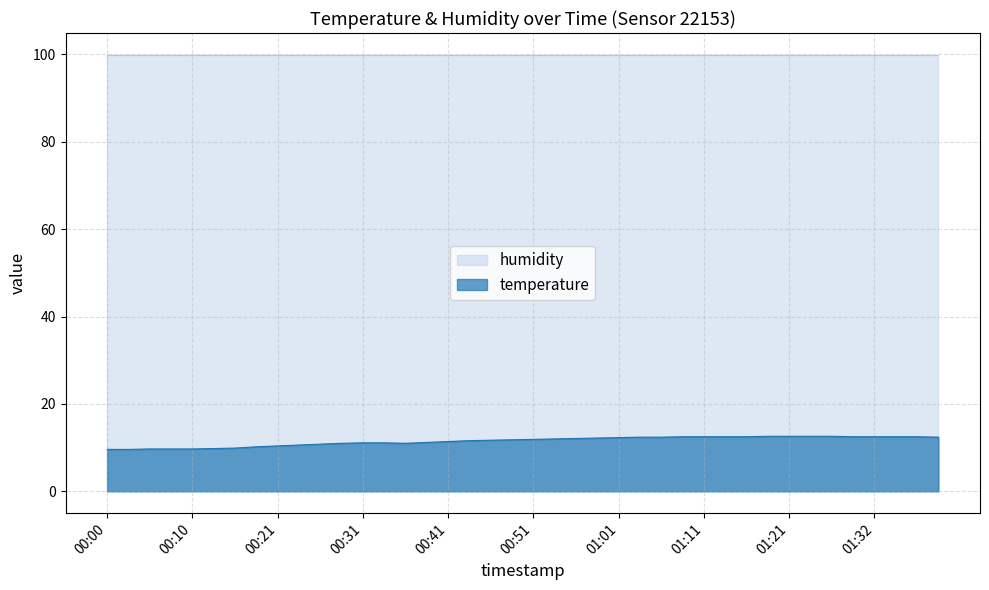

Which category has the lowest value across all series?

00:00